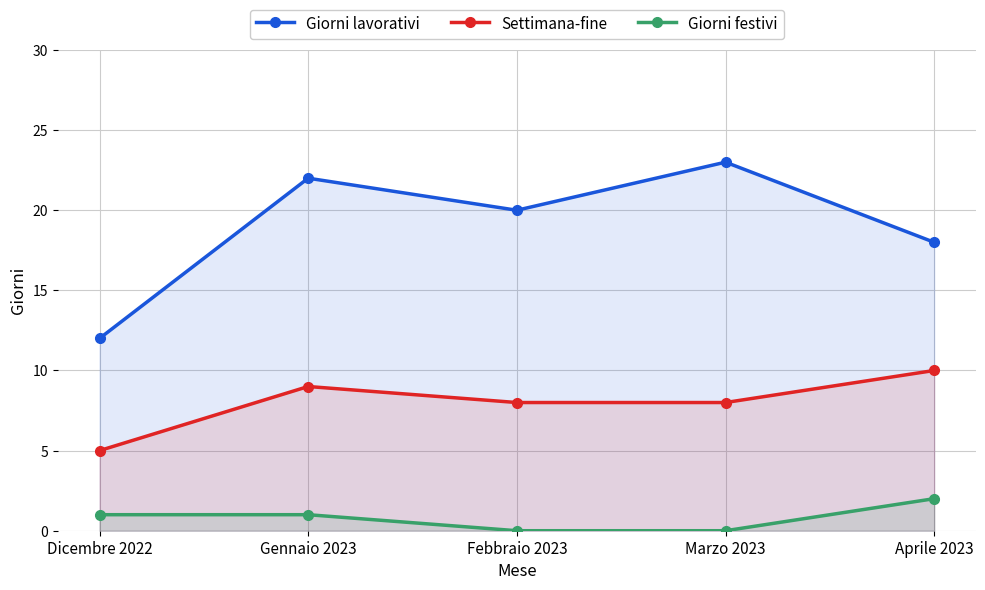

What is the difference between the maximum and minimum values in the Giorni festivi series?

2